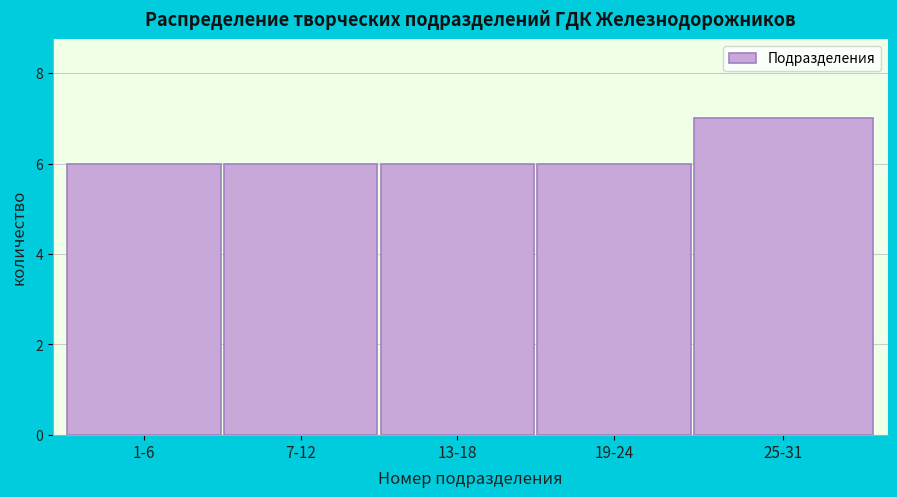

Reading left to right, extract all data points from this chart.

1-6=6	7-12=6	13-18=6	19-24=6	25-31=7